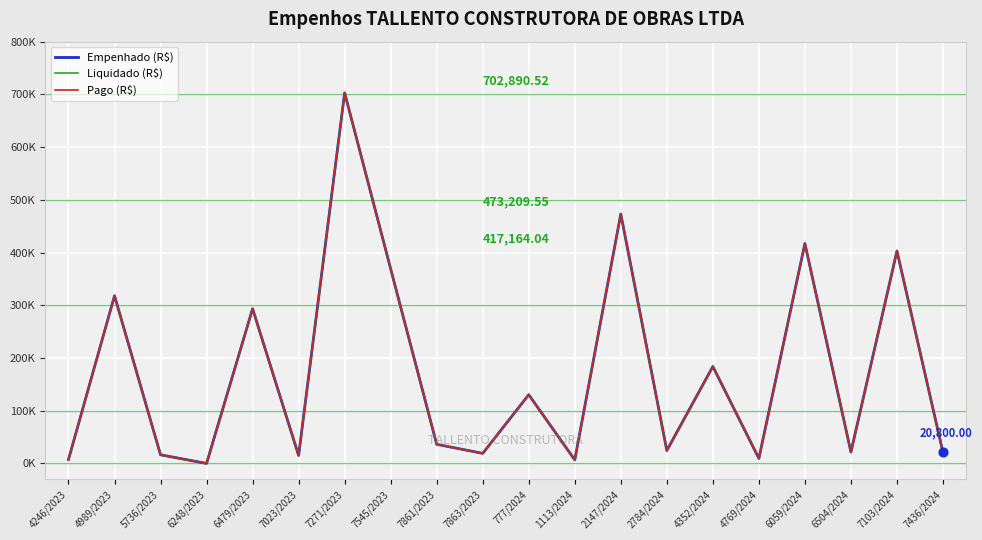

What is the total value across all series at 4989/2023?

954062.2